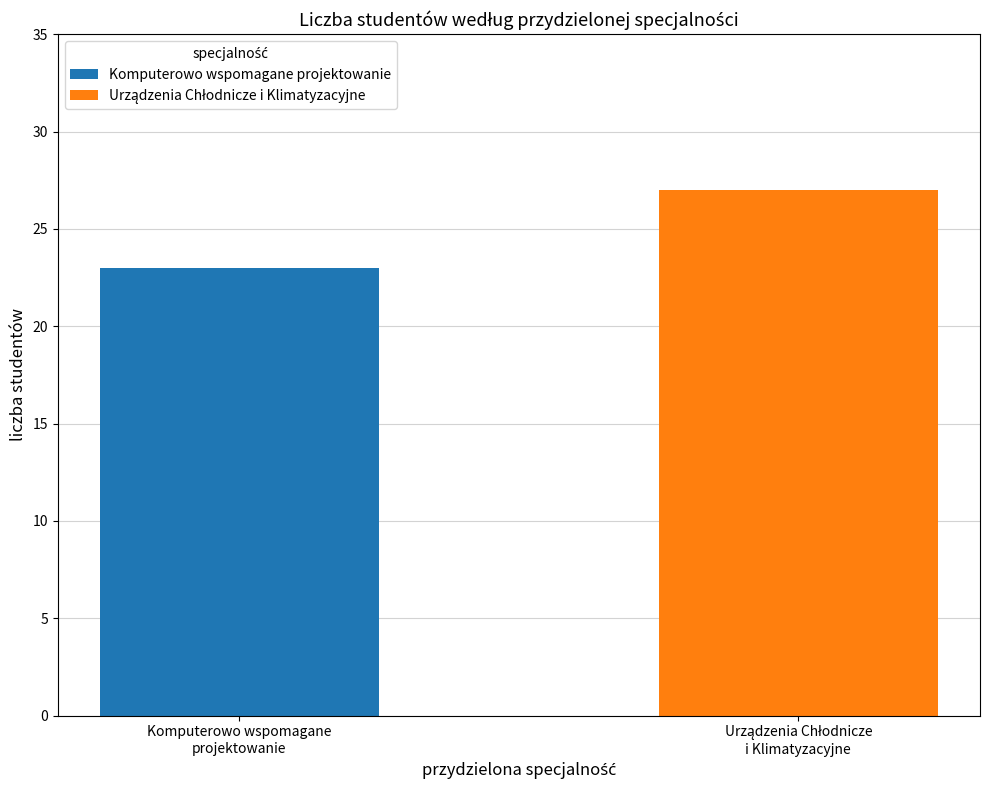

What is the lowest value of the Komputerowo wspomagane projektowanie series?

23